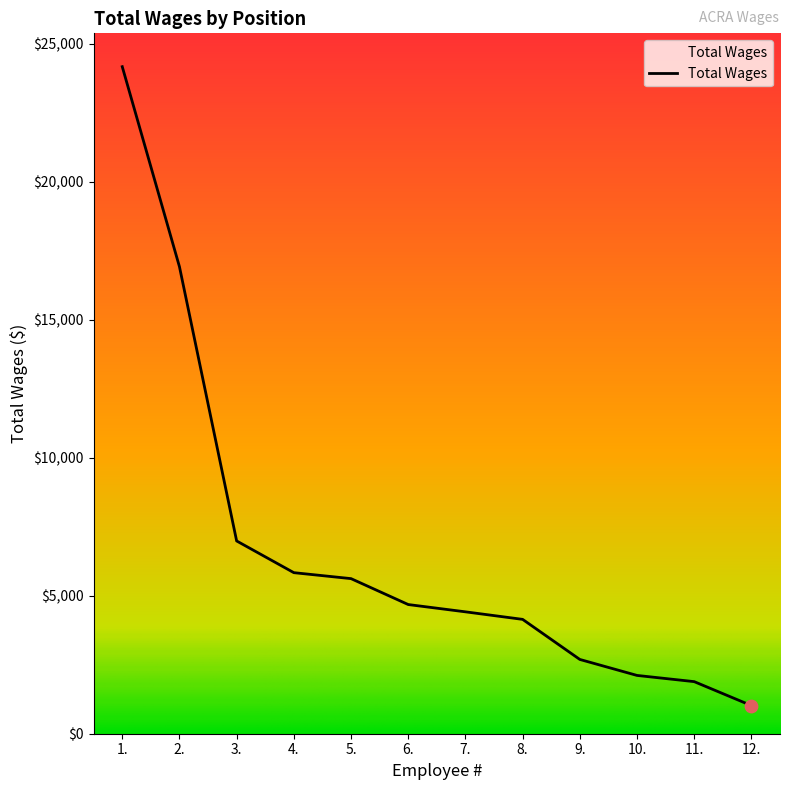

What is the change in value from 2. to 9.?

-14229